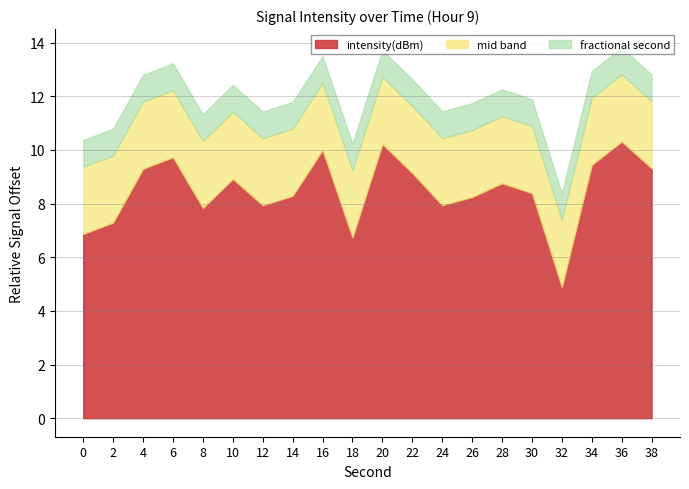

What is the highest value of the intensity(dBm) series?

10.3